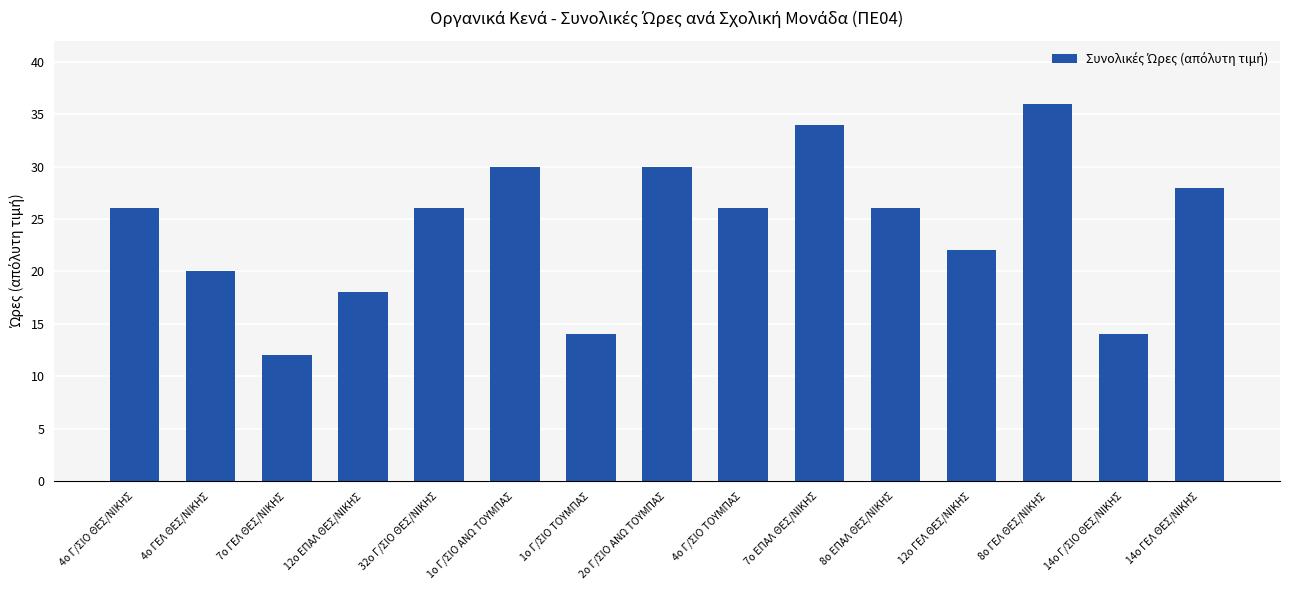

Reading left to right, transcribe all the data shown in this chart.

4ο Γ/ΣΙΟ ΘΕΣ/ΝΙΚΗΣ=26	4ο ΓΕΛ ΘΕΣ/ΝΙΚΗΣ=20	7ο ΓΕΛ ΘΕΣ/ΝΙΚΗΣ=12	12ο ΕΠΑΛ ΘΕΣ/ΝΙΚΗΣ=18	32ο Γ/ΣΙΟ ΘΕΣ/ΝΙΚΗΣ=26	1ο Γ/ΣΙΟ ΑΝΩ ΤΟΥΜΠΑΣ=30	1ο Γ/ΣΙΟ ΤΟΥΜΠΑΣ=14	2ο Γ/ΣΙΟ ΑΝΩ ΤΟΥΜΠΑΣ=30	4ο Γ/ΣΙΟ ΤΟΥΜΠΑΣ=26	7ο ΕΠΑΛ ΘΕΣ/ΝΙΚΗΣ=34	8ο ΕΠΑΛ ΘΕΣ/ΝΙΚΗΣ=26	12ο ΓΕΛ ΘΕΣ/ΝΙΚΗΣ=22	8ο ΓΕΛ ΘΕΣ/ΝΙΚΗΣ=36	14ο Γ/ΣΙΟ ΘΕΣ/ΝΙΚΗΣ=14	14ο ΓΕΛ ΘΕΣ/ΝΙΚΗΣ=28